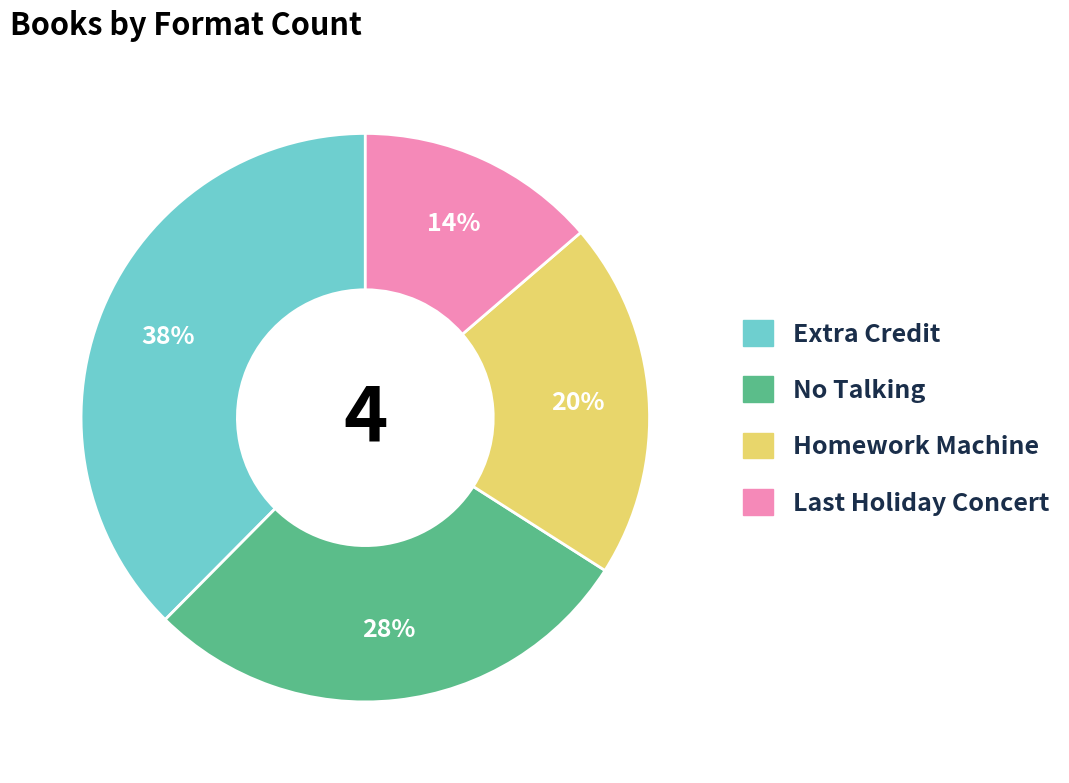

Is Extra Credit the majority of the pie?

No